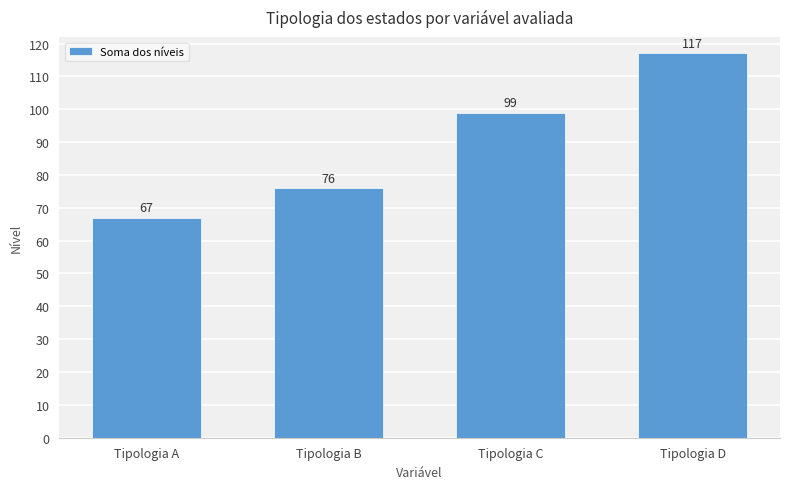

Rank the categories by value from highest to lowest.

Tipologia D, Tipologia C, Tipologia B, Tipologia A